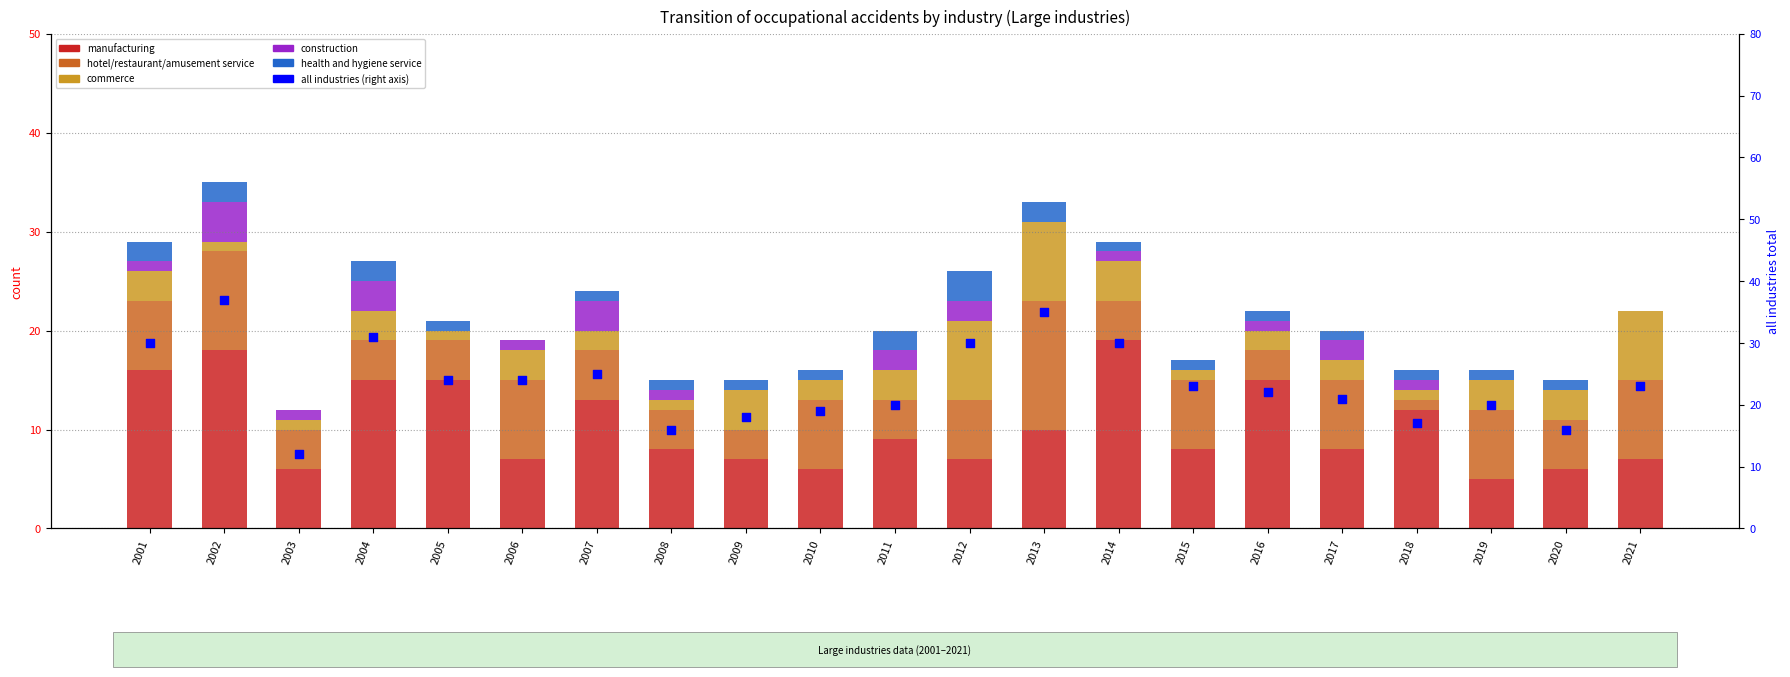

Which series has the largest Y range (max minus min)?

all industries